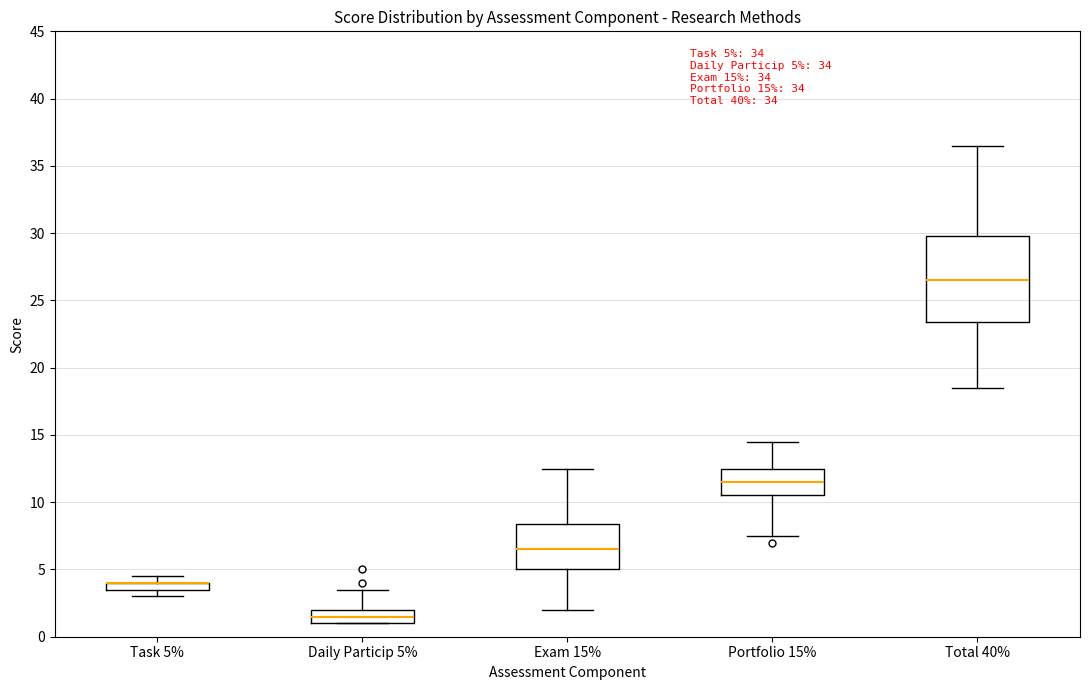

Which box is the tallest, from its lower edge to its upper edge?

Total 40%